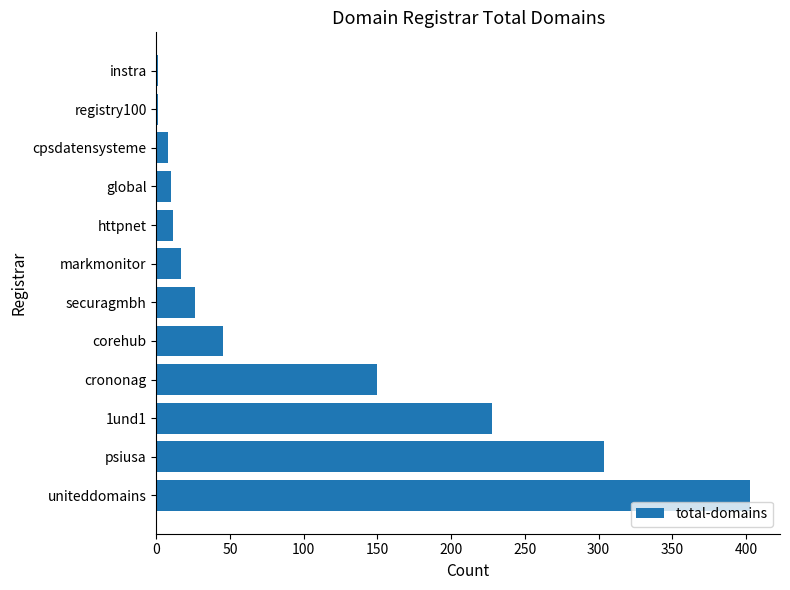

What is the greatest value displayed?

403